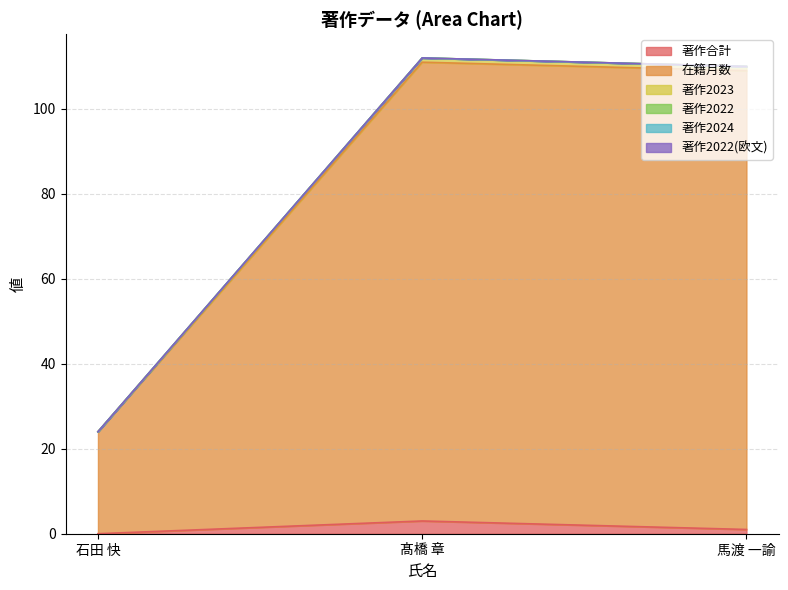

Which series has the largest range (max minus min)?

在籍月数